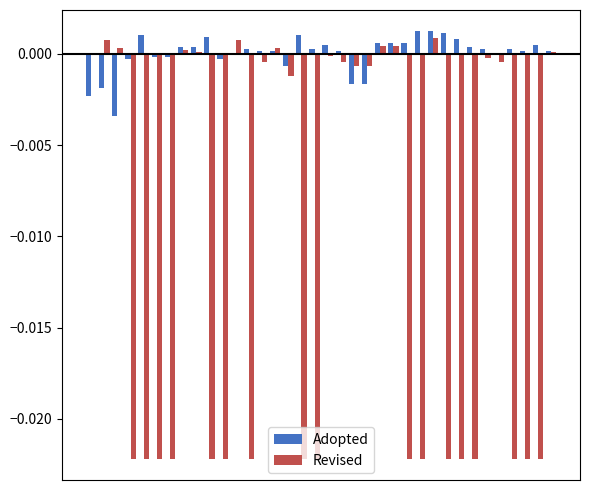

What is the sum of all Revised values?

-0.4